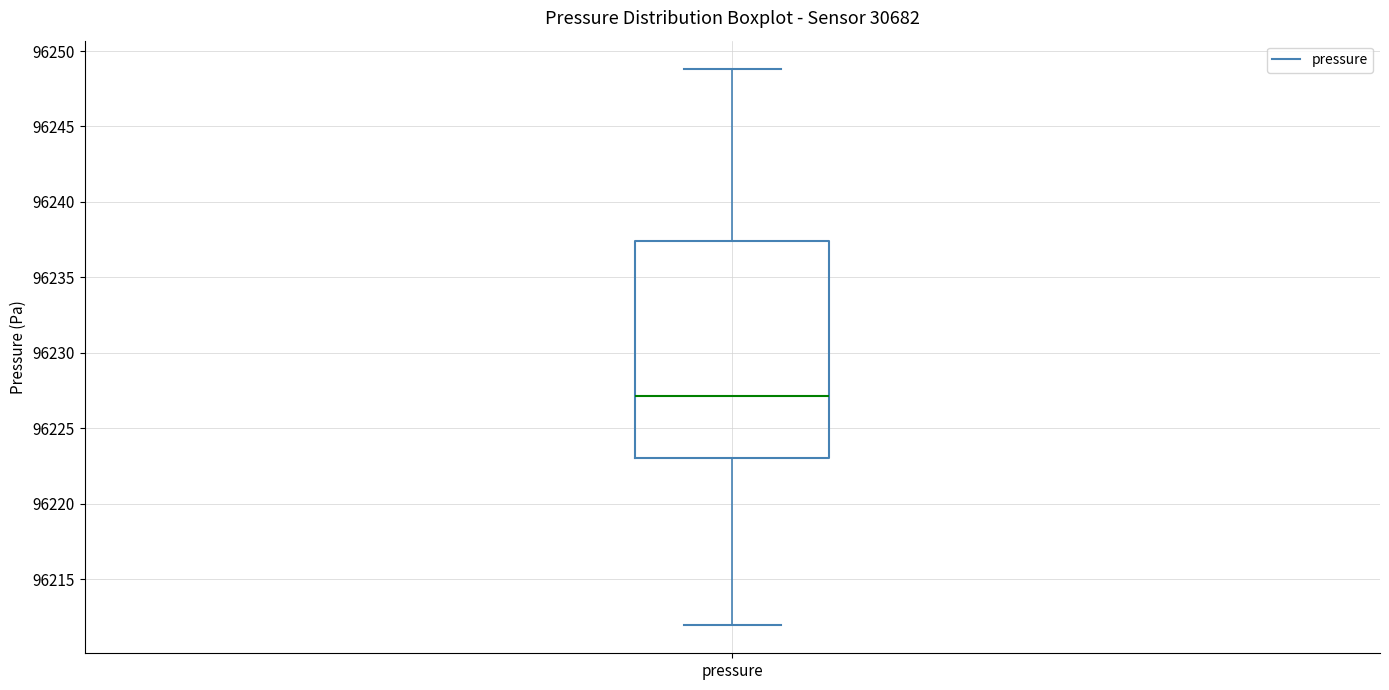

Transcribe this box plot: give where the median line is, the range the box spans, and where the two whiskers end, as read against the y-axis. The values are not printed on the chart, so give them approximately, as read against the axis.

median 96227.0, box 96223.0 to 96237.5, whiskers 96212.0 to 96249.0